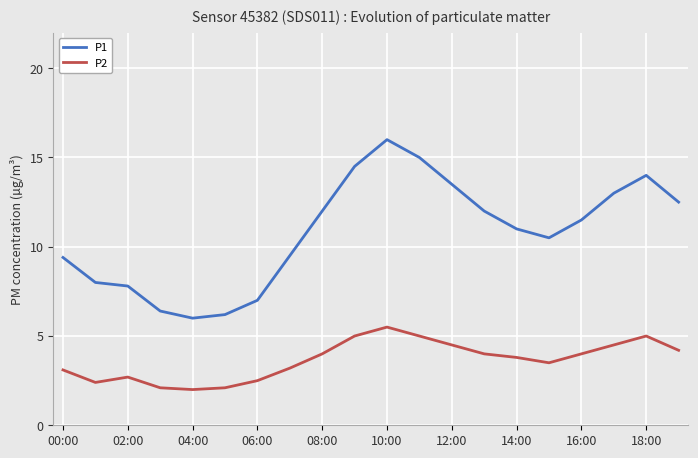

Which series has the largest total across all categories?

P1